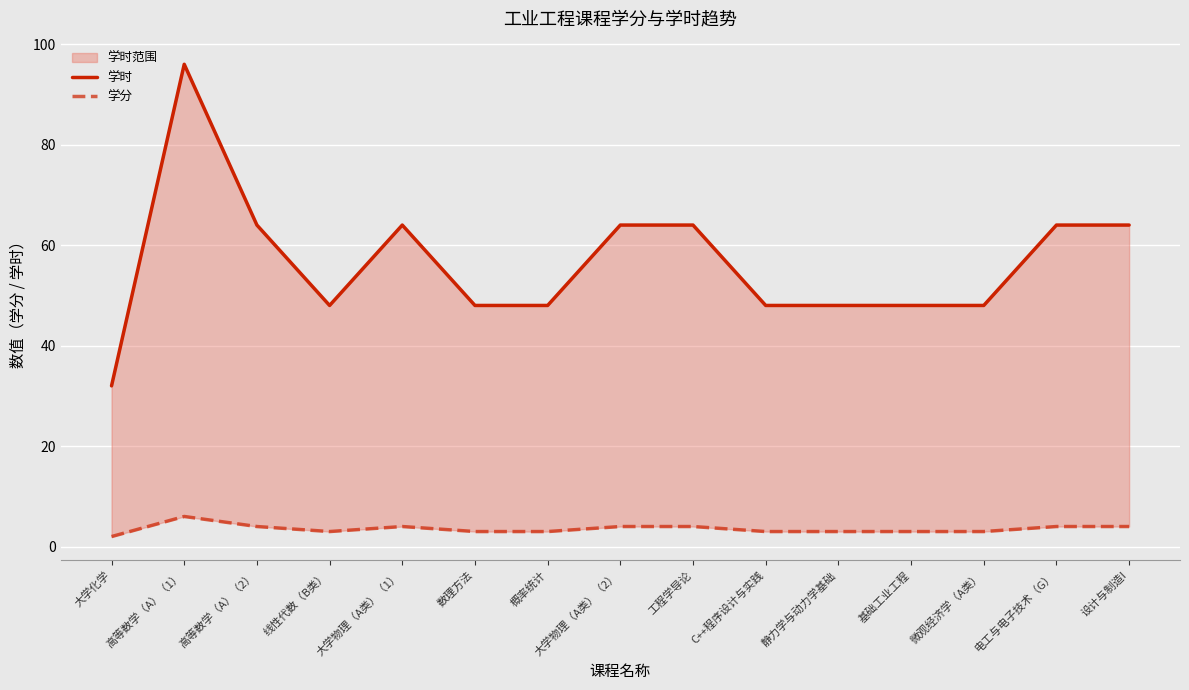

Is the value of 学时 at 大学物理（A类）（2） greater than the value of 学分 at 大学物理（A类）（2）?

Yes